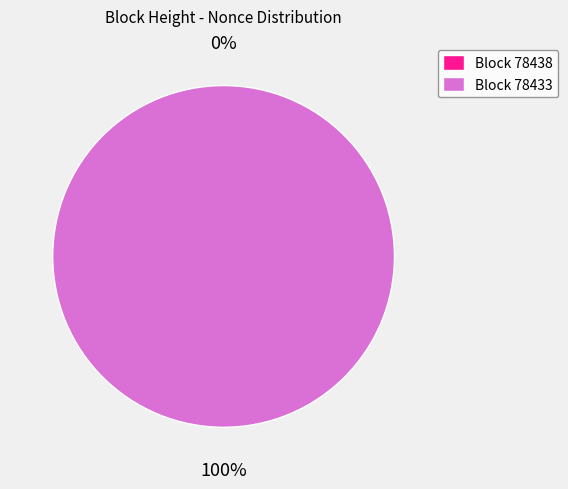

Is it true that 78438 is 1% of the pie?

False